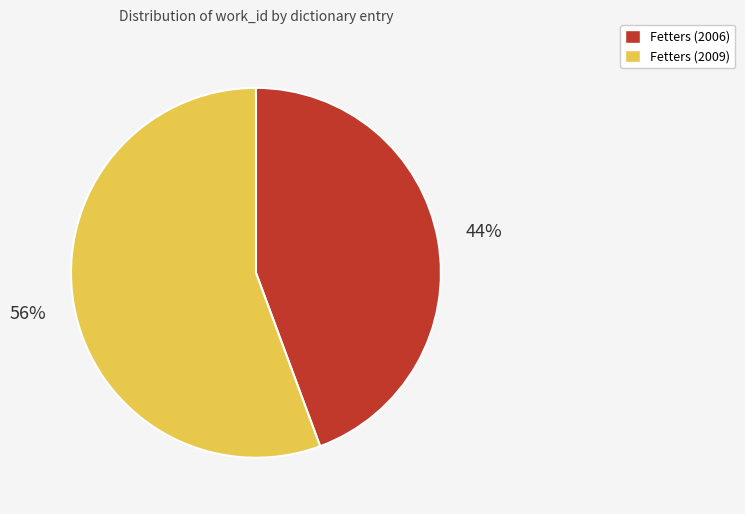

Is Fetters (2006) the majority of the pie?

No